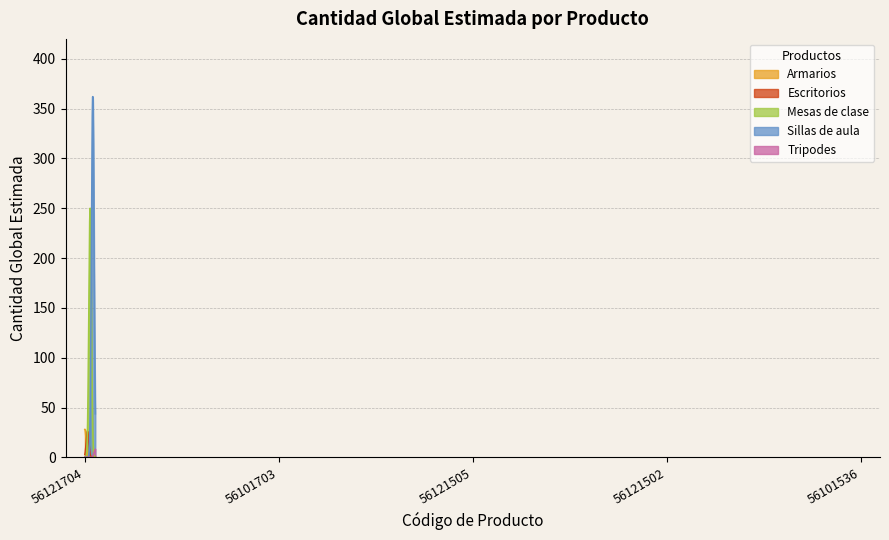

What position from the right is 56121704?

5